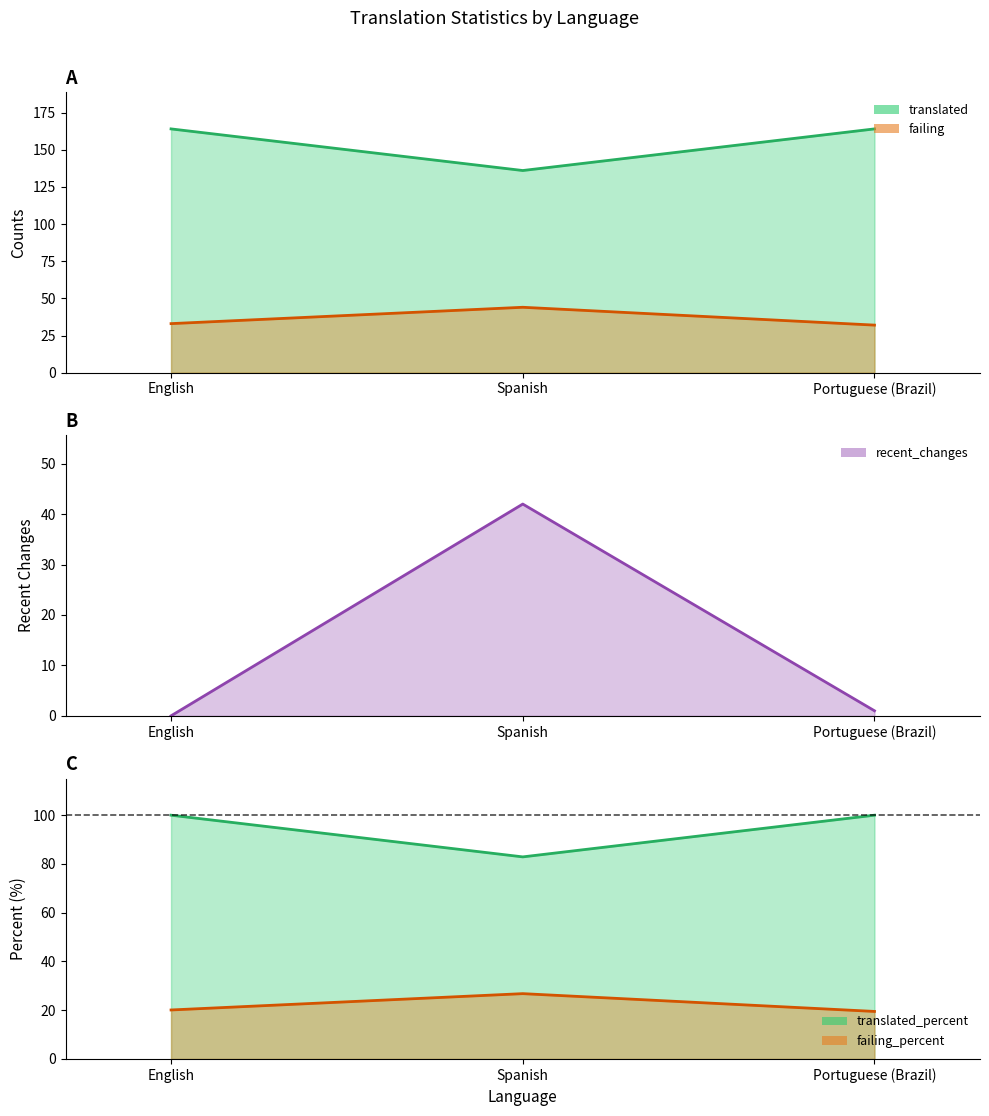

Does the chart have visible grid lines?

No